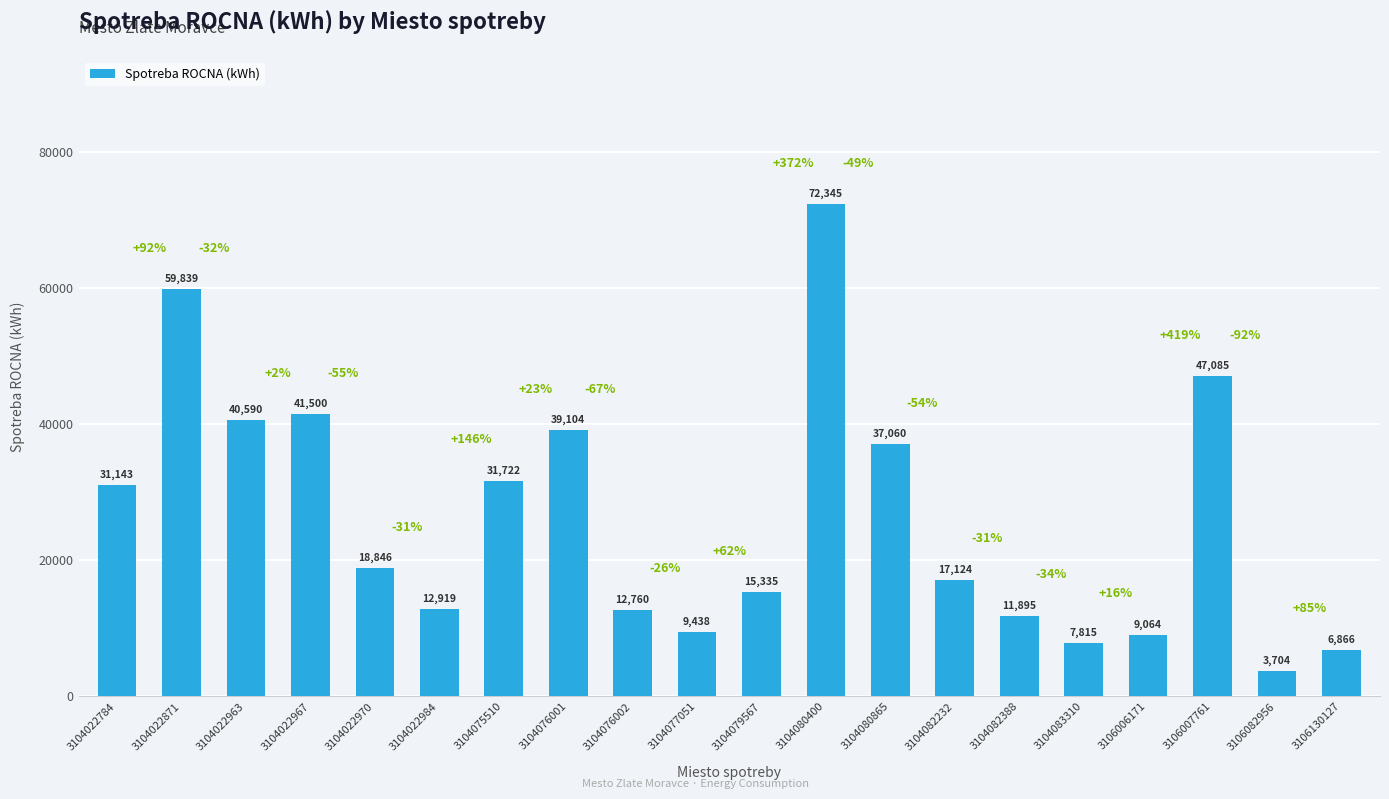

Rank the categories by value from lowest to highest.

3106082956, 3106130127, 3104083310, 3106006171, 3104077051, 3104082388, 3104076002, 3104022984, 3104079567, 3104082232, 3104022970, 3104022784, 3104075510, 3104080865, 3104076001, 3104022963, 3104022967, 3106007761, 3104022871, 3104080400